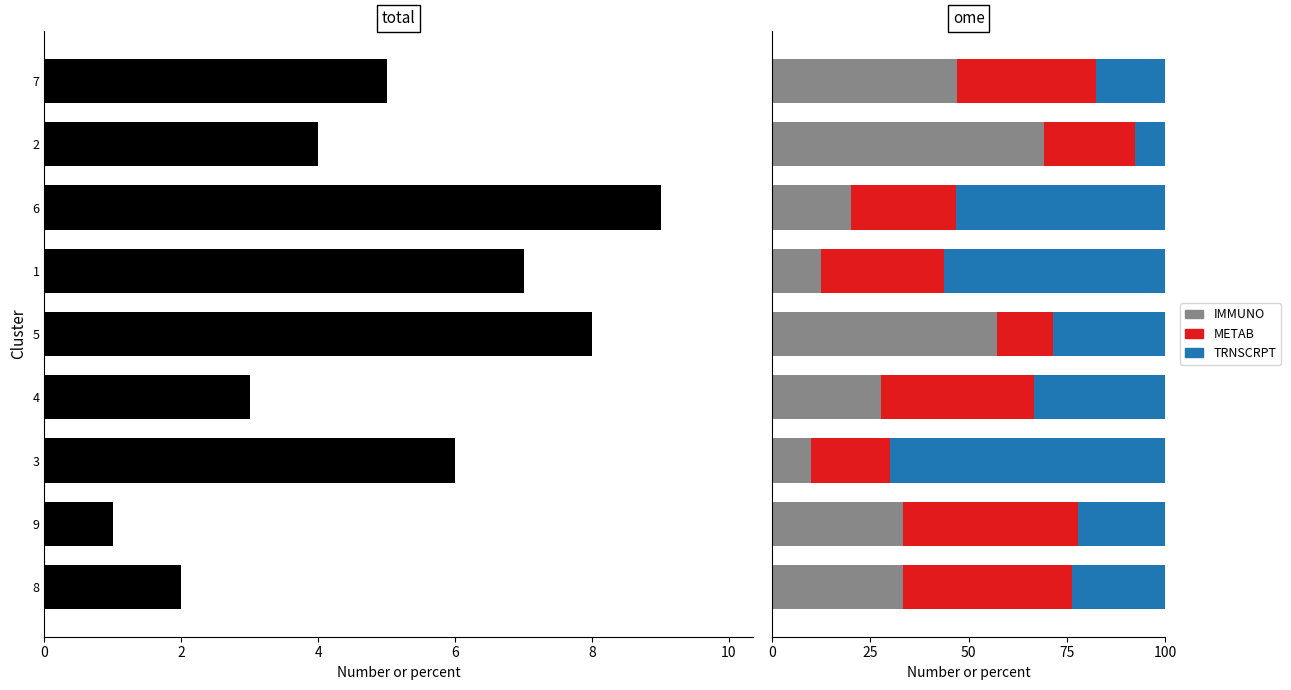

Is it true that total equals 2.3 at 7?

False